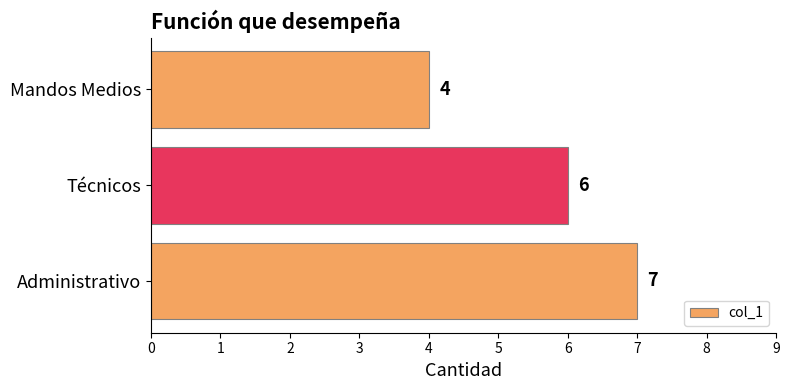

Reading bottom to top, list all the values displayed in this chart.

Administrativo=7	Técnicos=6	Mandos Medios=4